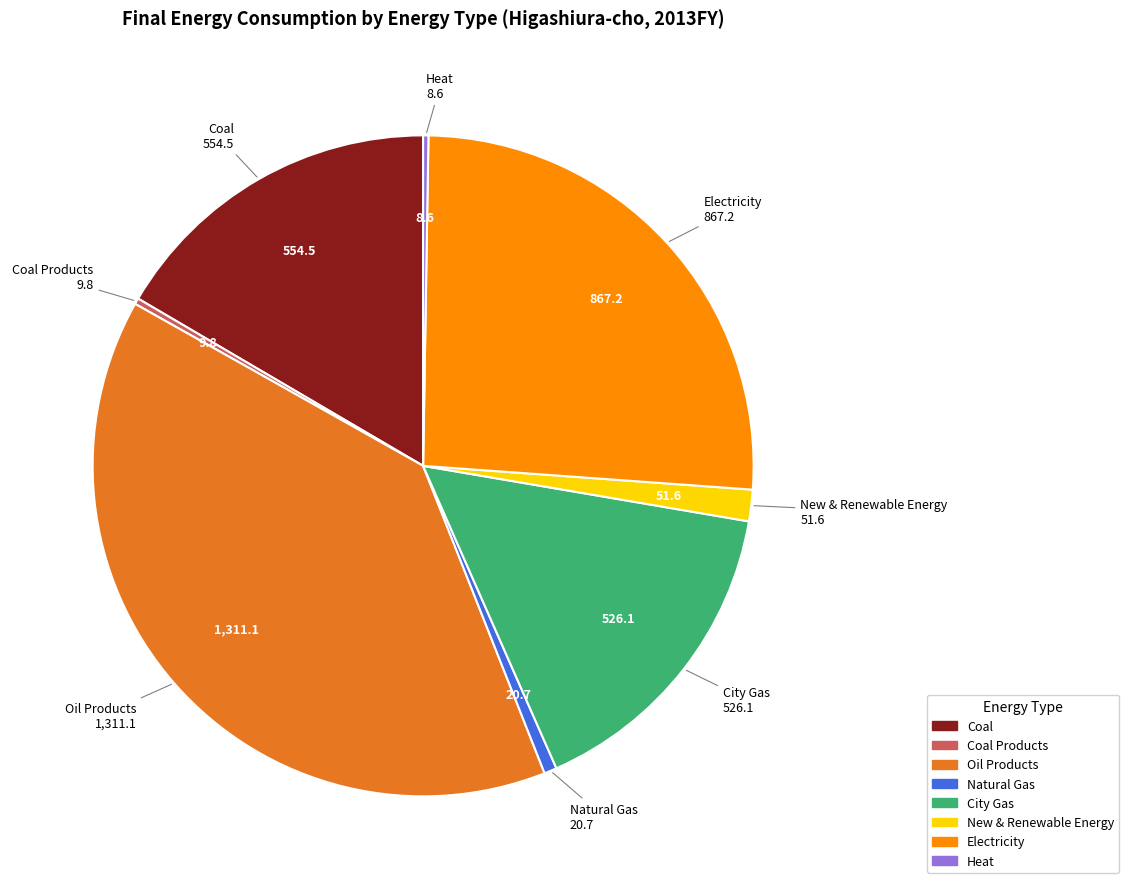

Is there any slice that represents more than half of the pie?

No